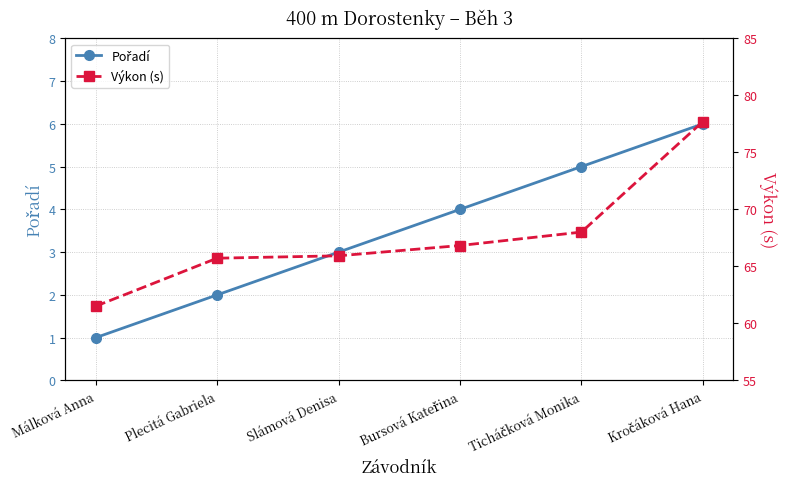

What is the difference between the Výkon (s) values at Slámová Denisa and Málková Anna?

4.4